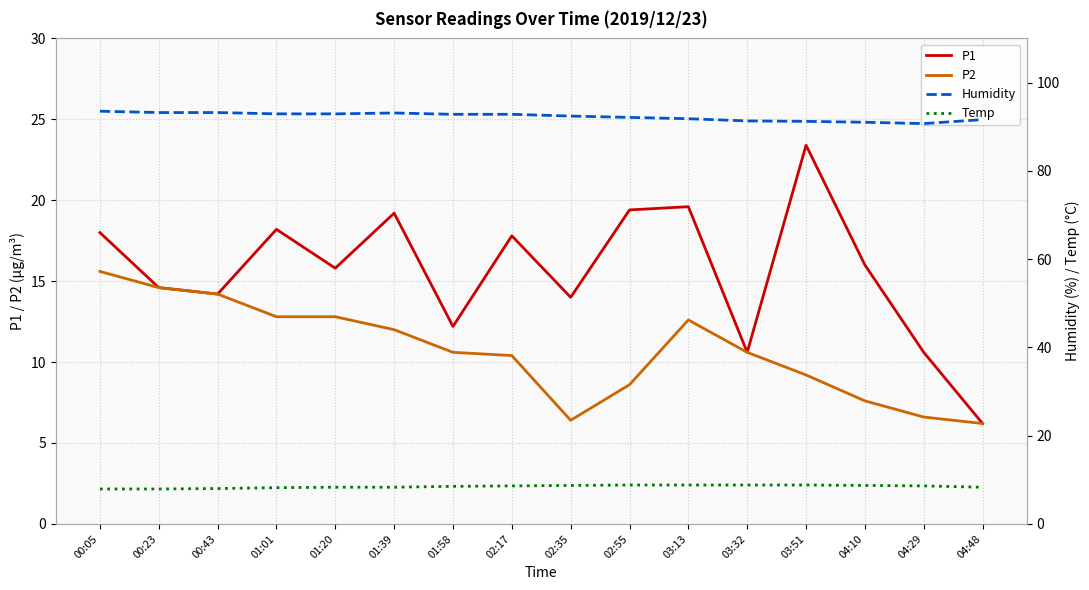

Is the value of Humidity at 04:10 greater than the value of P2 at 02:55?

Yes